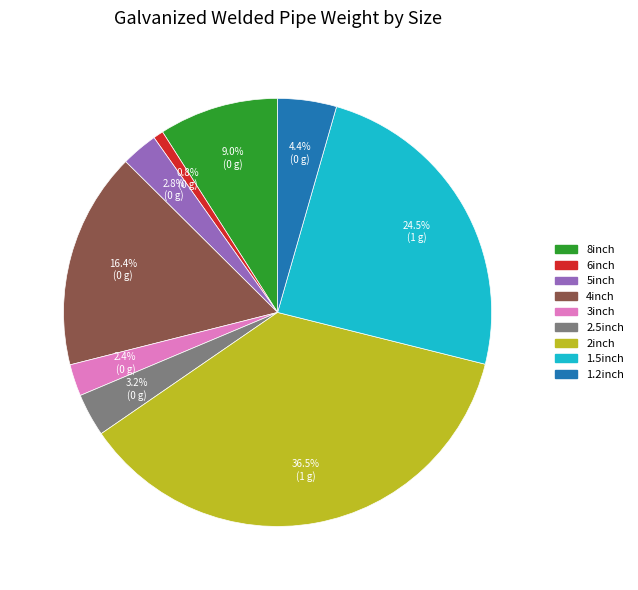

To the nearest percent, what is the average slice percentage?

11%